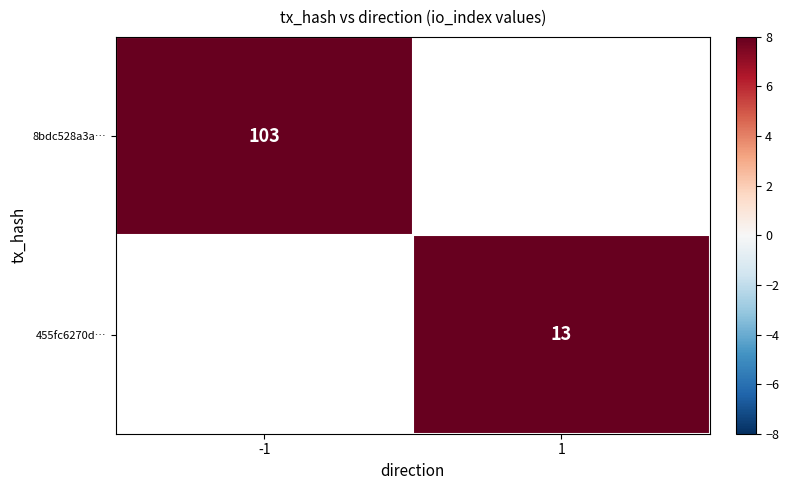

What is the smallest value displayed?

13.0